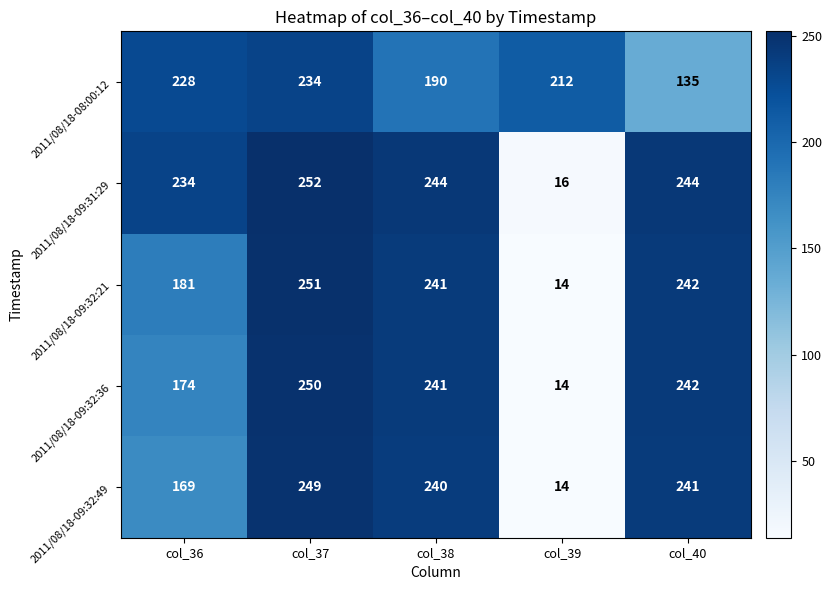

Reading left to right, list all the values displayed in this chart.

2011/08/18-08:00:12: col_36=228	col_37=234	col_38=190	col_39=212	col_40=135
2011/08/18-09:31:29: col_36=234	col_37=252	col_38=244	col_39=16	col_40=244
2011/08/18-09:32:21: col_36=181	col_37=251	col_38=241	col_39=14	col_40=242
2011/08/18-09:32:36: col_36=174	col_37=250	col_38=241	col_39=14	col_40=242
2011/08/18-09:32:49: col_36=169	col_37=249	col_38=240	col_39=14	col_40=241